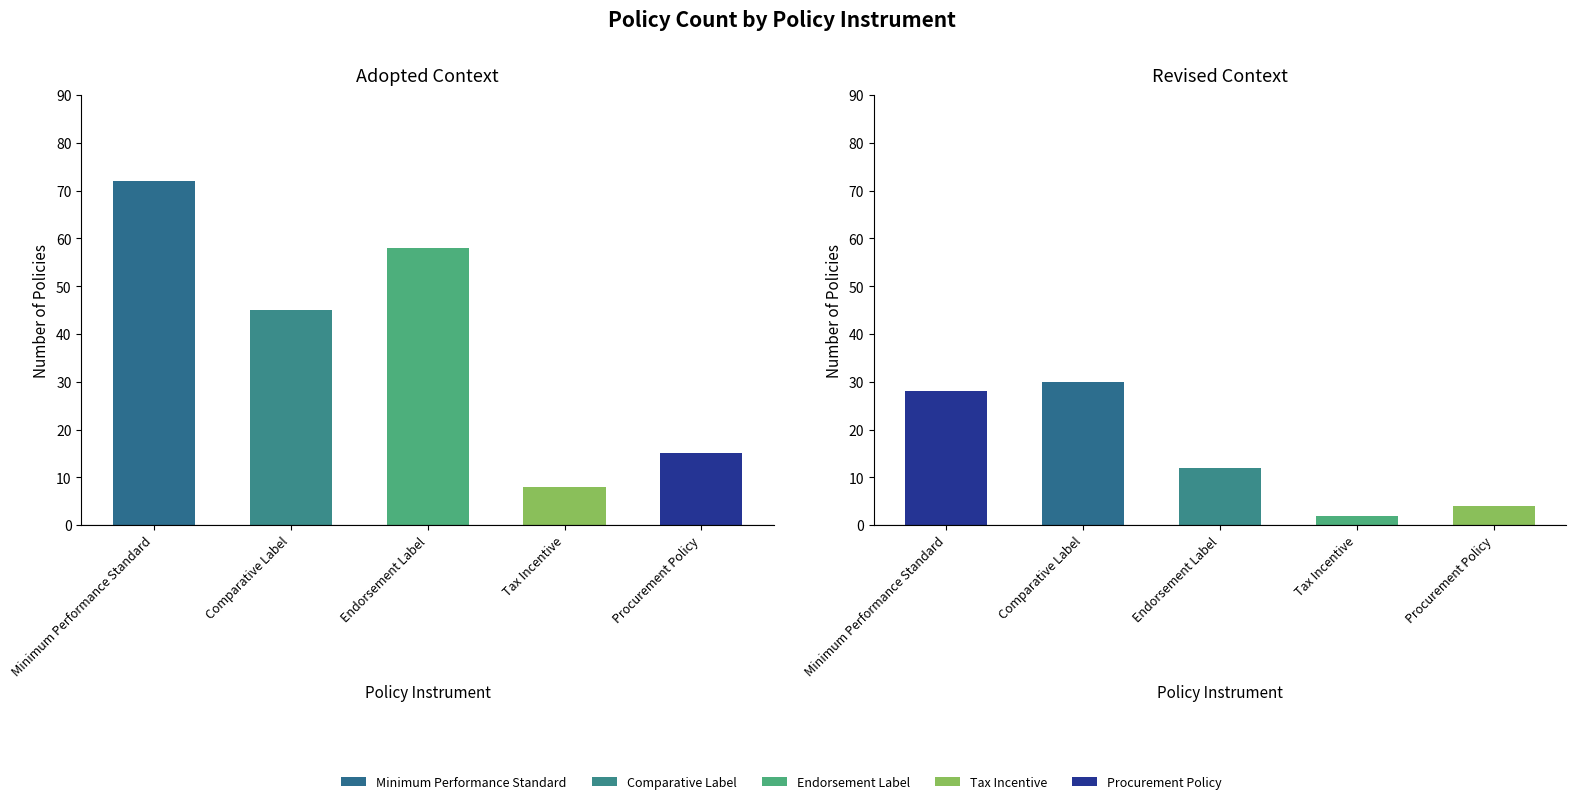

The value of Revised at Procurement Policy is 2. True or false?

False